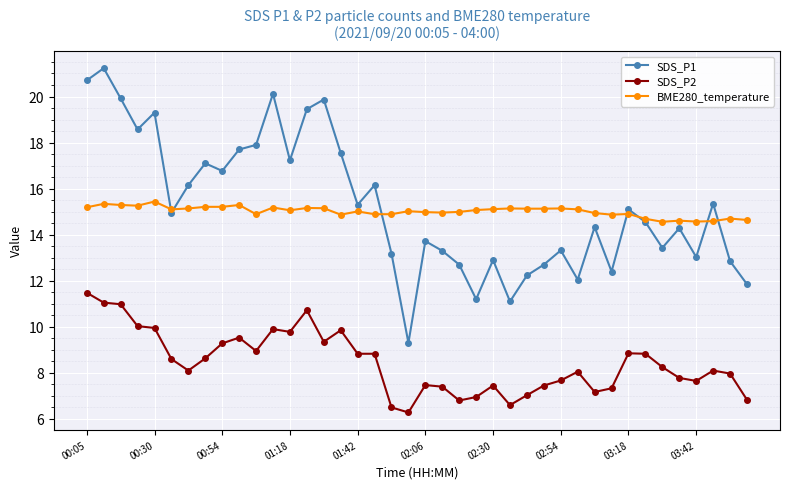

What is the value of the SDS_P1 point at the 2nd from the left?

21.2